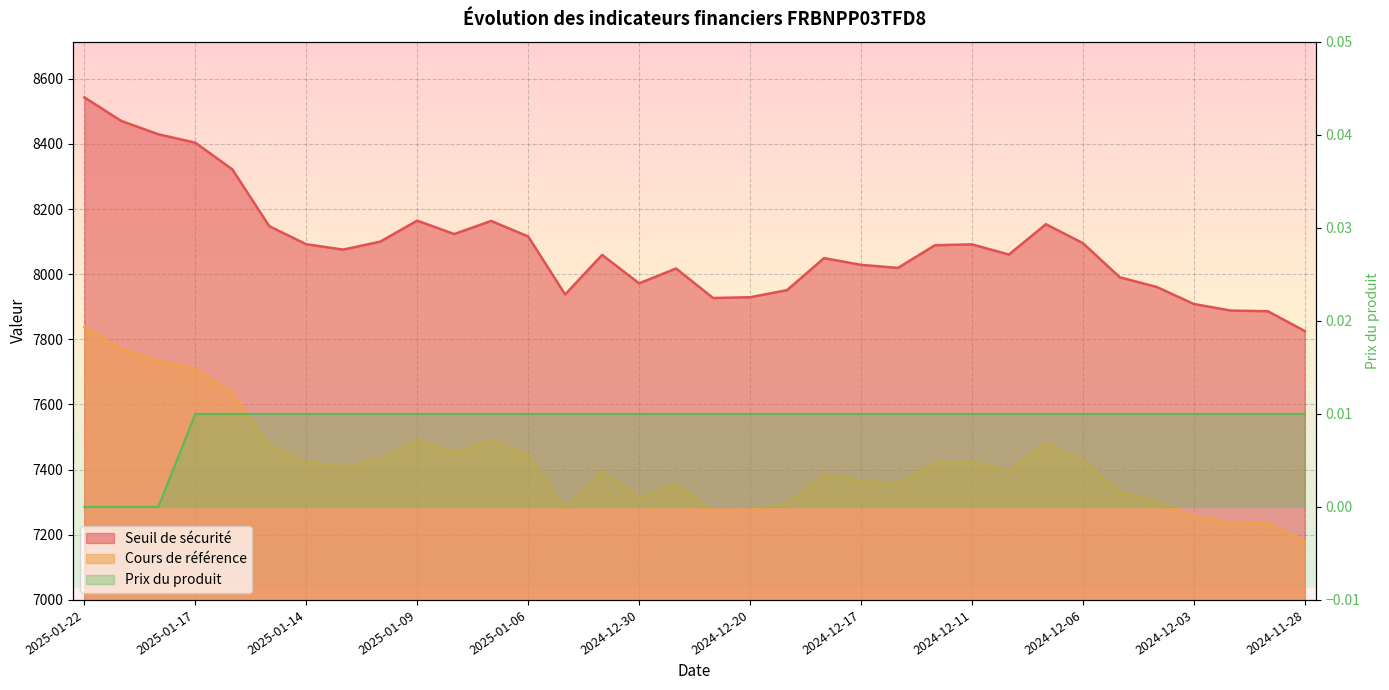

The value of Prix du produit at 2024-12-12 is 0.0. True or false?

False